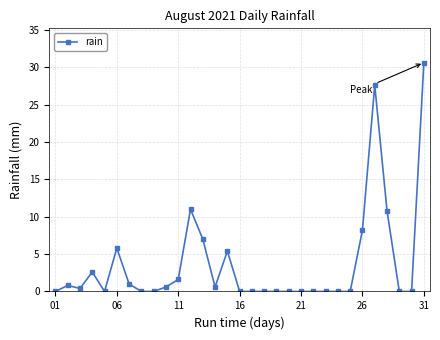

Does the chart have visible grid lines?

Yes